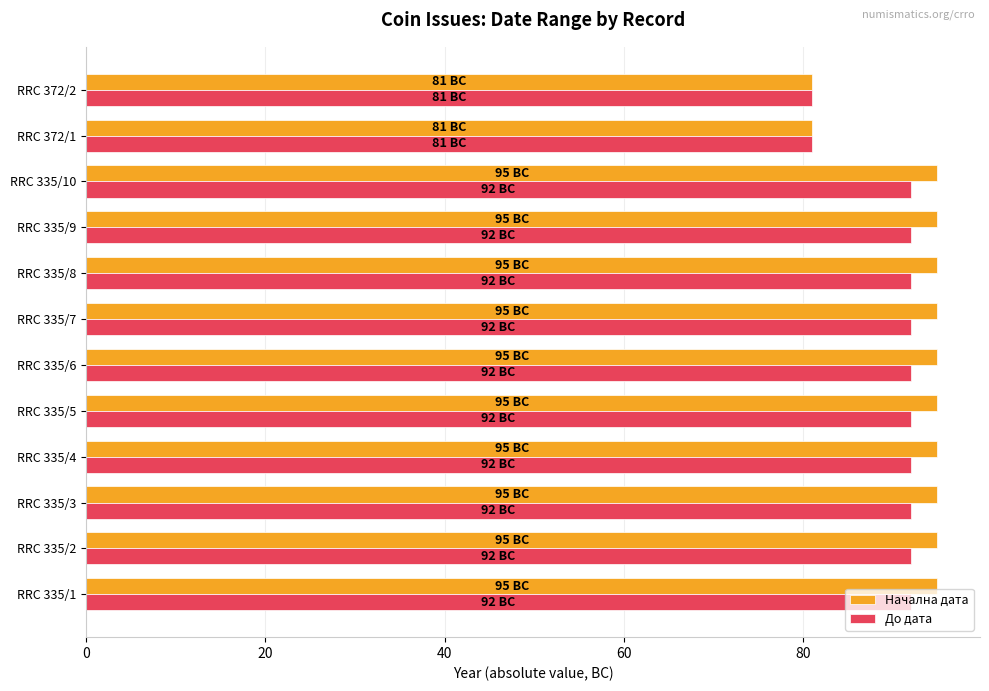

Which series has the largest range (max minus min)?

Начална дата